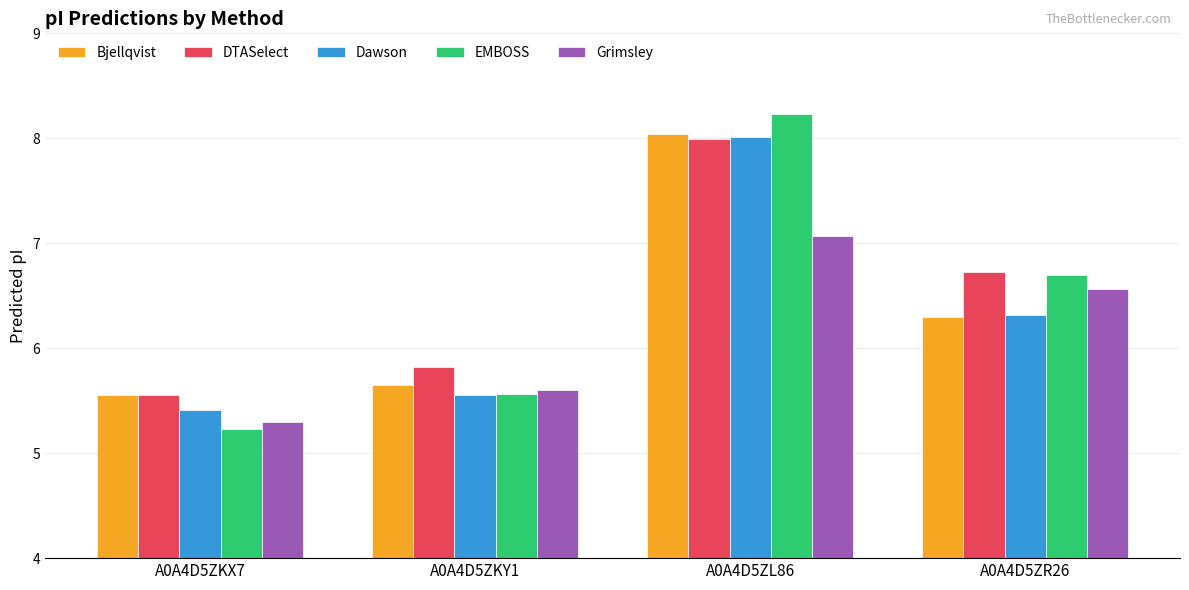

What is the sum of all Grimsley values?

24.5